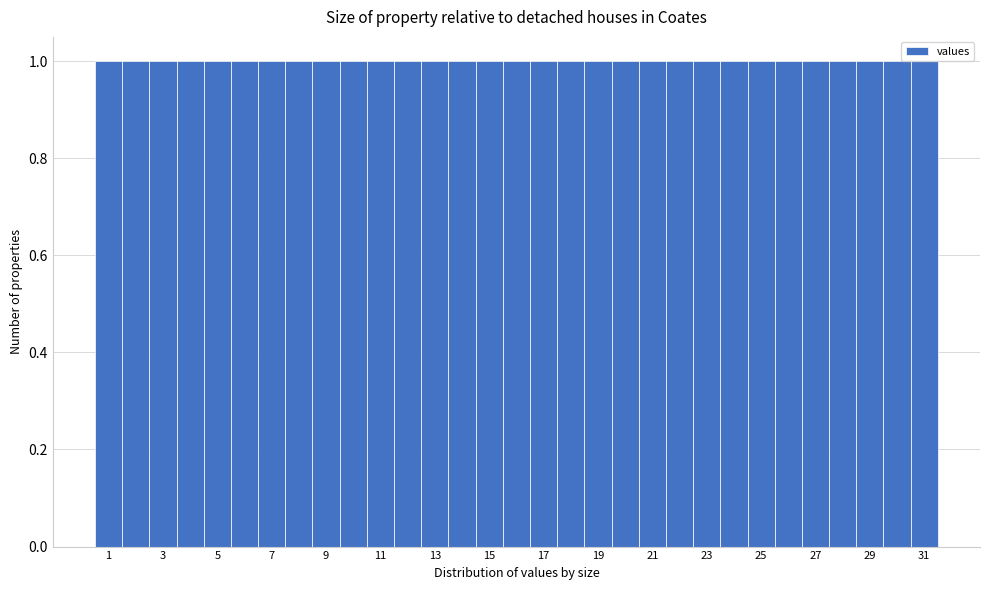

How tall is the bar that spans 18.5 to 19.5 on the x-axis? Neither the bar edges nor the heights are printed on the chart, so give them approximately, as read against the axes.

1